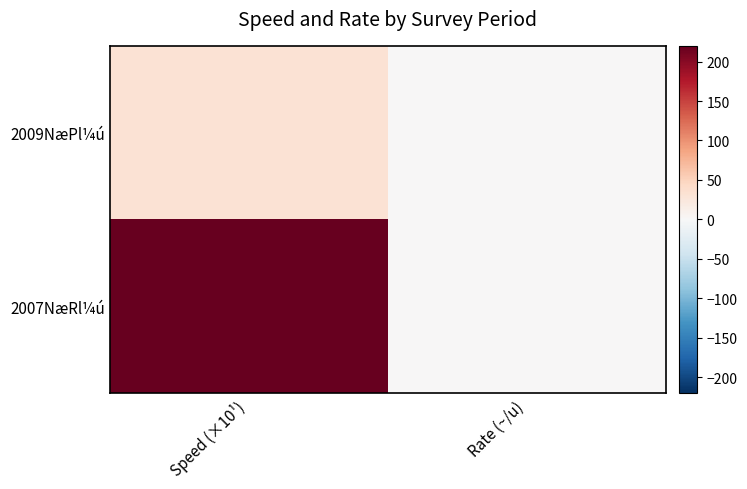

Which category has the highest value across all series?

Speed (×10¹)